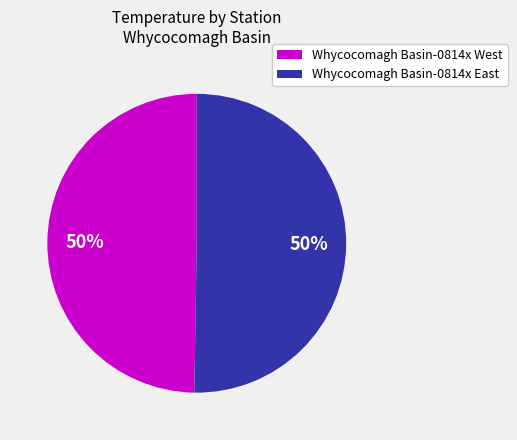

To the nearest percent, what is the combined percentage of Whycocomagh Basin-0814x East and Whycocomagh Basin-0814x West?

100%